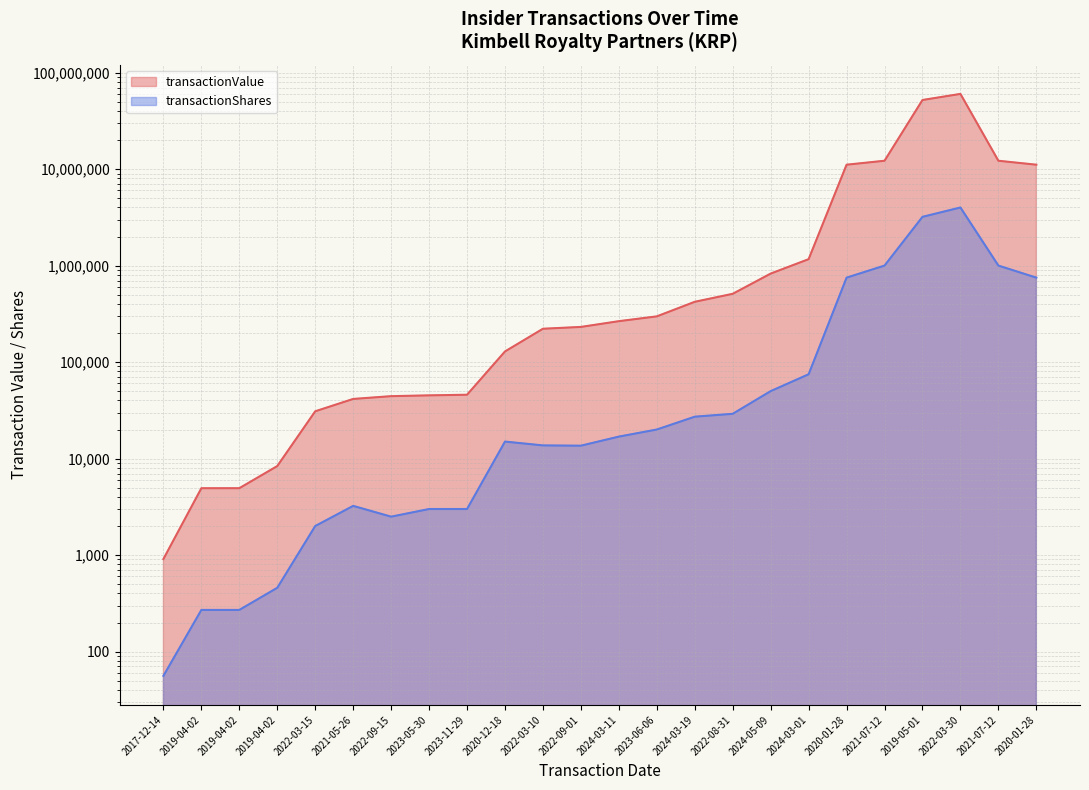

Count the number of data series in this chart.

2